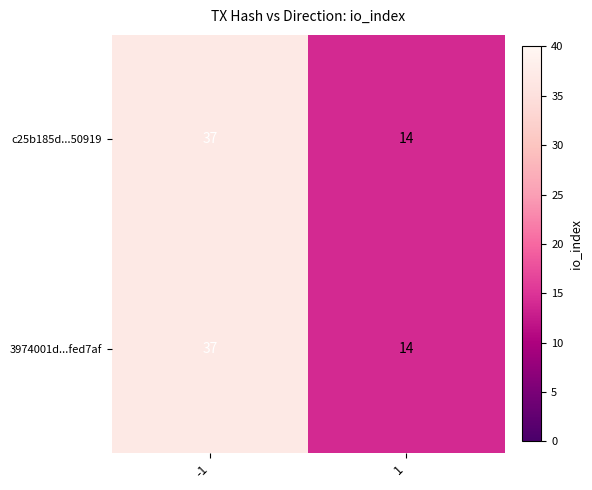

The c25b185d...50919 series shows 14 at 1. True or false?

True